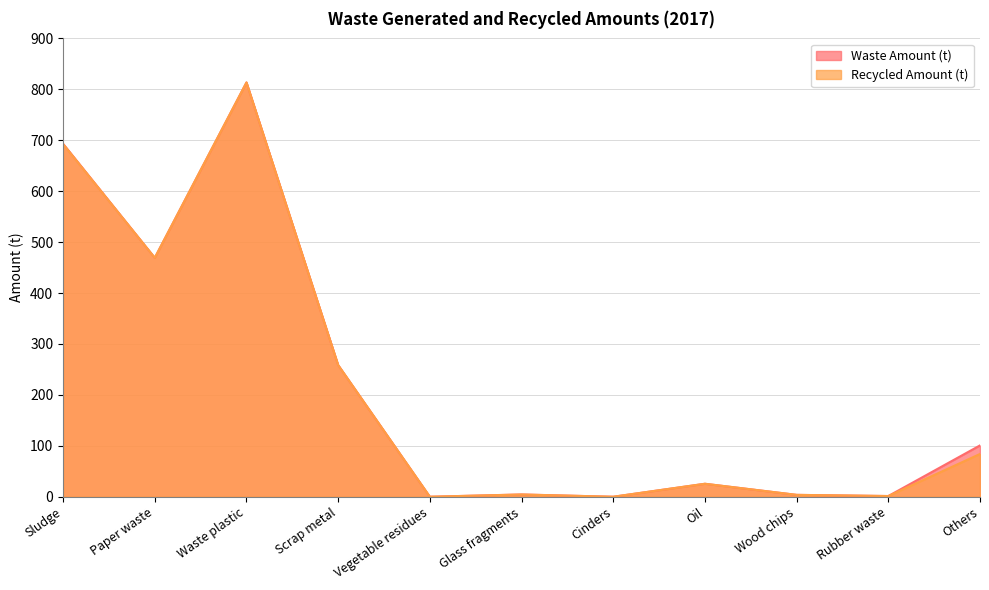

Rank the series by their average value, from lowest to highest.

Recycled Amount (t), Waste Amount (t)